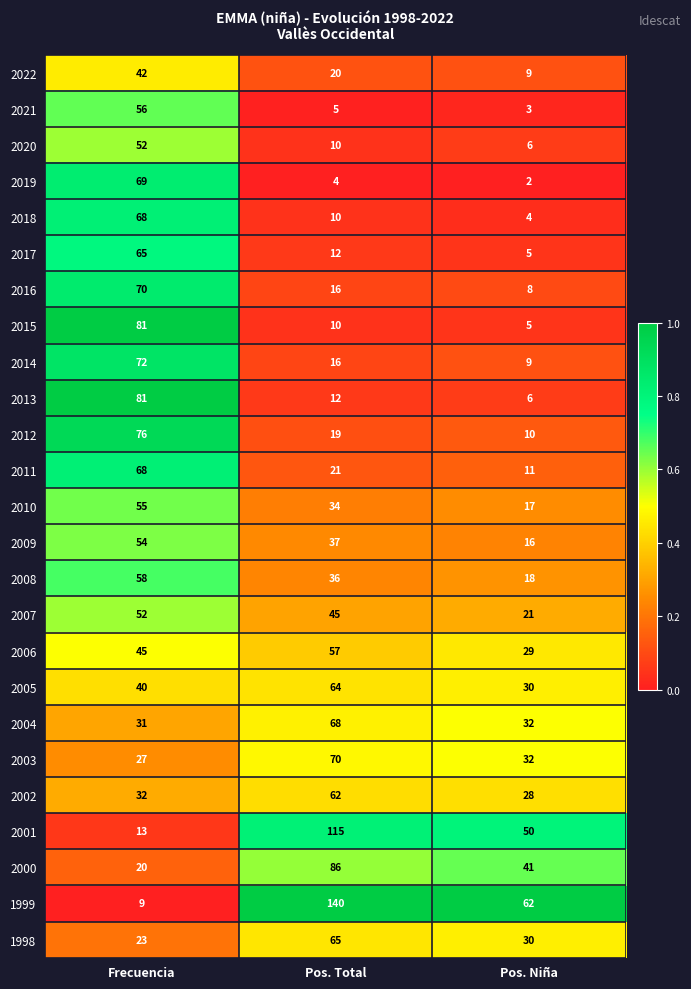

List the labels in order of 2005 value, smallest first.

Pos. Niña, Frecuencia, Pos. Total